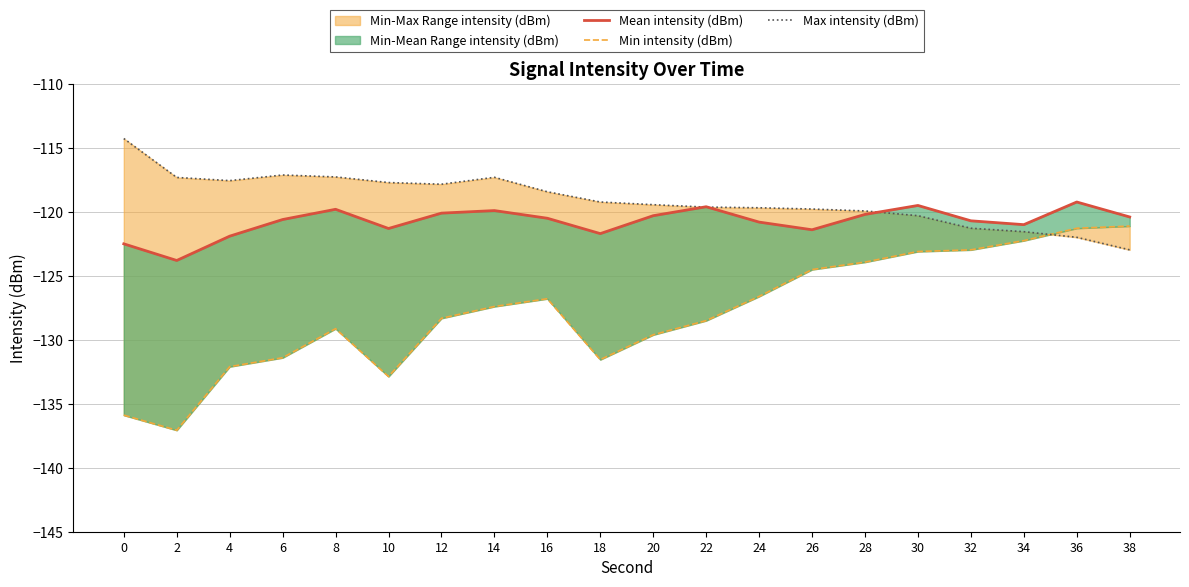

Reading right to left, extract all data points from this chart.

Mean intensity (dBm): 38=-120.4	36=-119.2	34=-121.0	32=-120.7	30=-119.5	28=-120.2	26=-121.4	24=-120.8	22=-119.6	20=-120.3	18=-121.7	16=-120.5	14=-119.9	12=-120.1	10=-121.3	8=-119.8	6=-120.6	4=-121.9	2=-123.8	0=-122.5
Min intensity (dBm): 38=-121.1	36=-121.3	34=-122.2	32=-123.0	30=-123.1	28=-123.9	26=-124.5	24=-126.6	22=-128.5	20=-129.6	18=-131.6	16=-126.8	14=-127.4	12=-128.3	10=-132.9	8=-129.1	6=-131.4	4=-132.1	2=-137.1	0=-135.9
Max intensity (dBm): 38=-123.0	36=-122.0	34=-121.5	32=-121.3	30=-120.3	28=-119.9	26=-119.8	24=-119.7	22=-119.6	20=-119.4	18=-119.2	16=-118.4	14=-117.3	12=-117.8	10=-117.7	8=-117.3	6=-117.1	4=-117.6	2=-117.3	0=-114.3